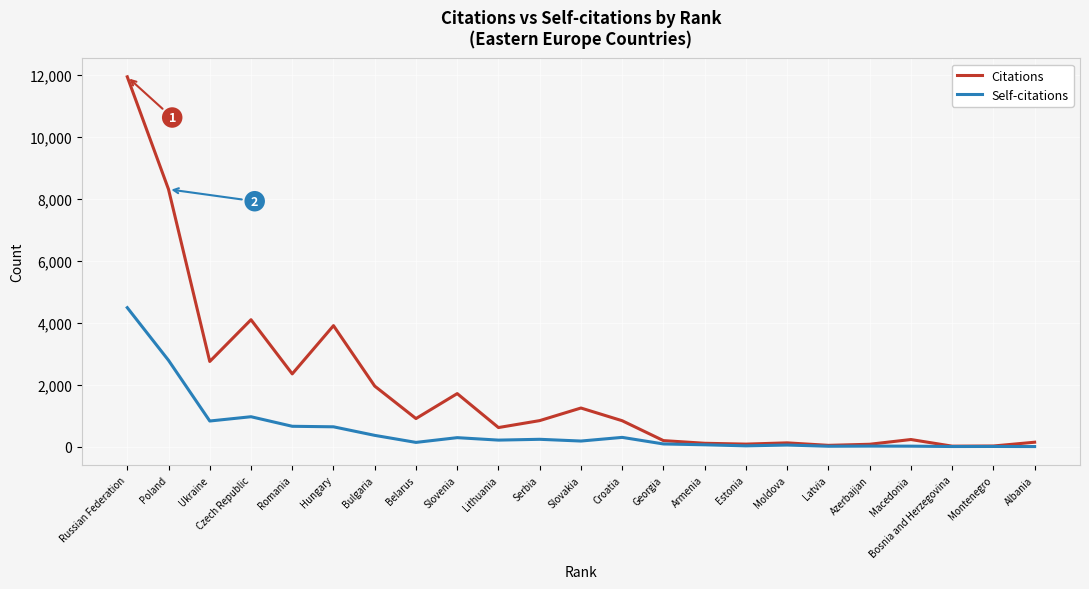

What is the sum of the Citations values at Croatia and Poland?

9130